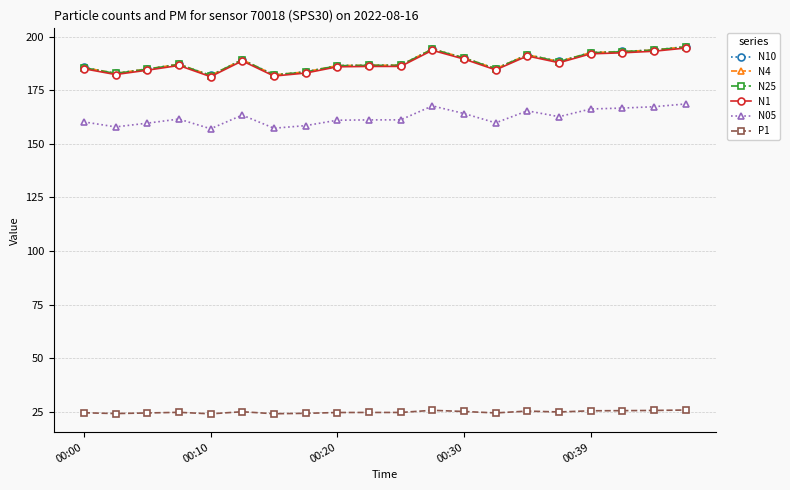

True or false: N10 and N25 cross at least once.

False